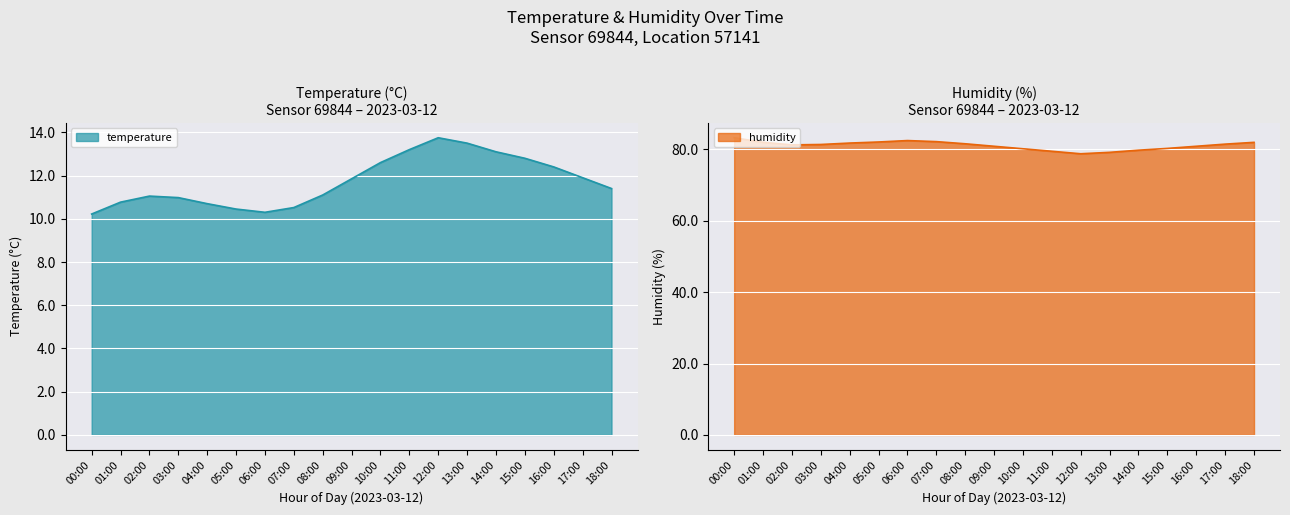

True or false: temperature has a value of 6.9 at 00:00.

False